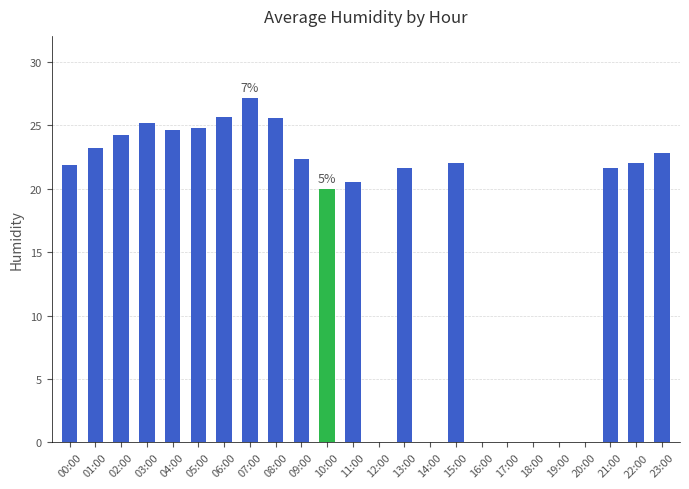

What is the difference between the values at 08:00 and 17:00?

25.6